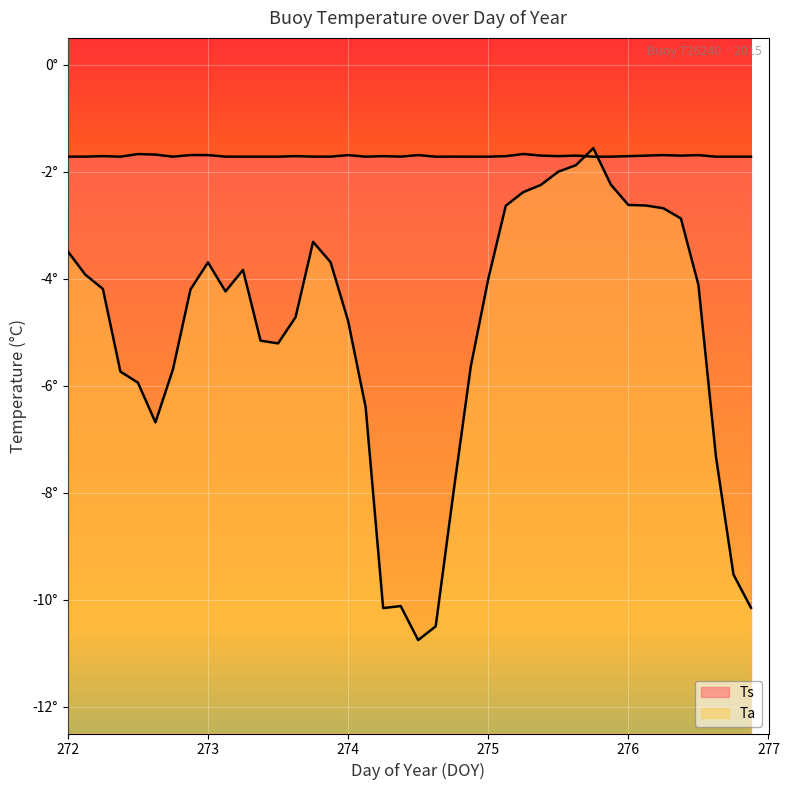

Where is the first local minimum for Ts?

272.375